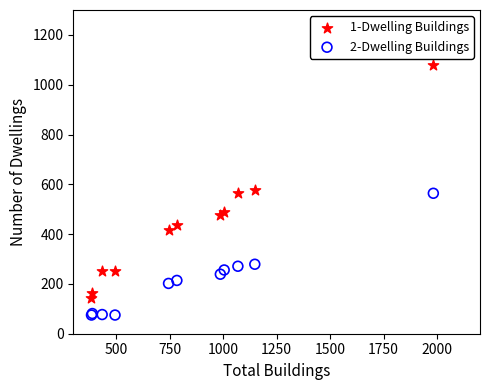

Which series contains the highest Y value?

1-Dwelling Buildings